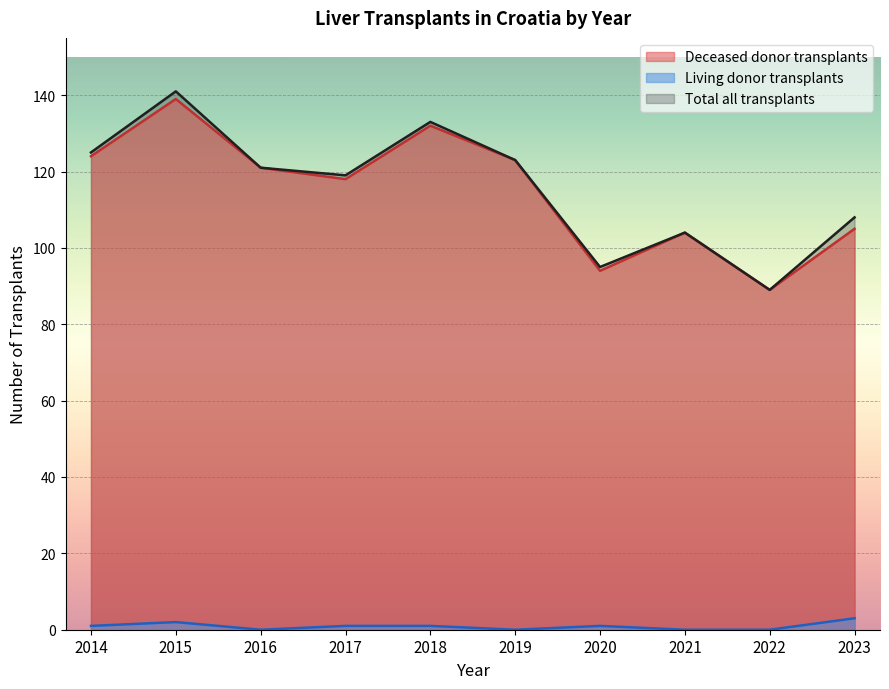

At which label is Total all transplants closest to 115?

2017